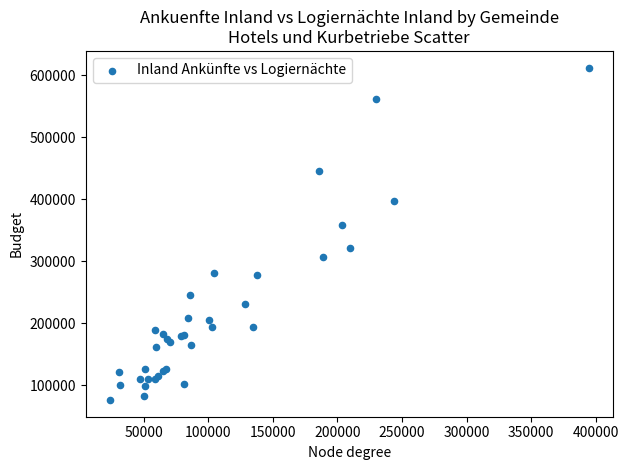

What Y value in the scatter plot is closest to 344194?

358923